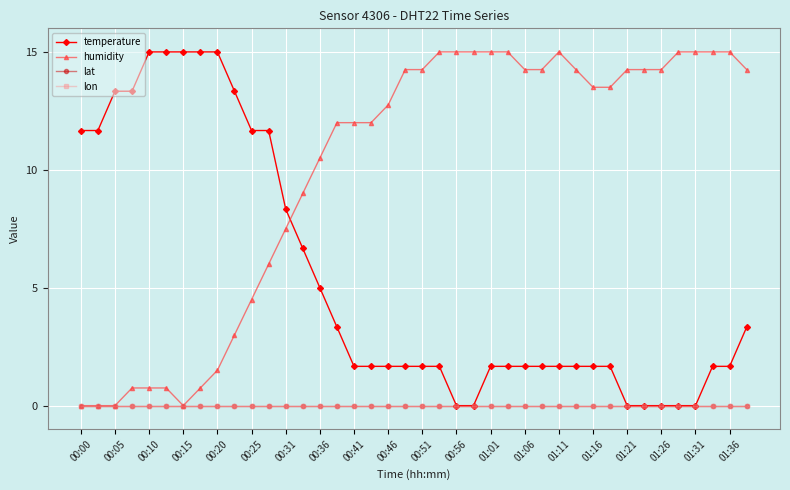

At how many categories does at least one series exceed 8?

40